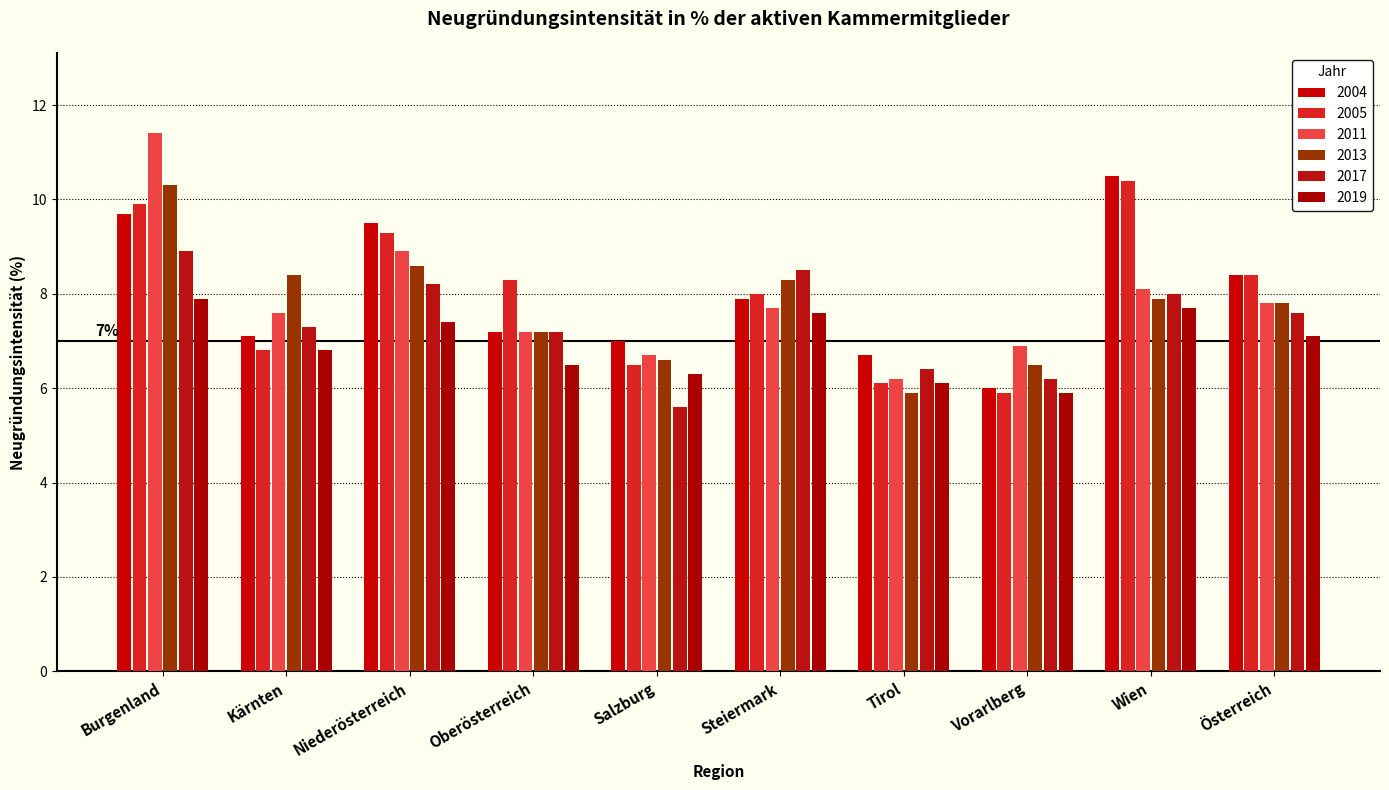

What is the approximate value of 2017 at Steiermark?

8.5